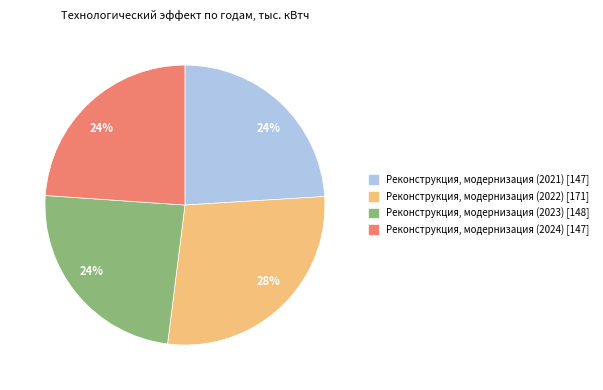

To the nearest percent, what is the difference between the largest and smallest slice percentages?

4%